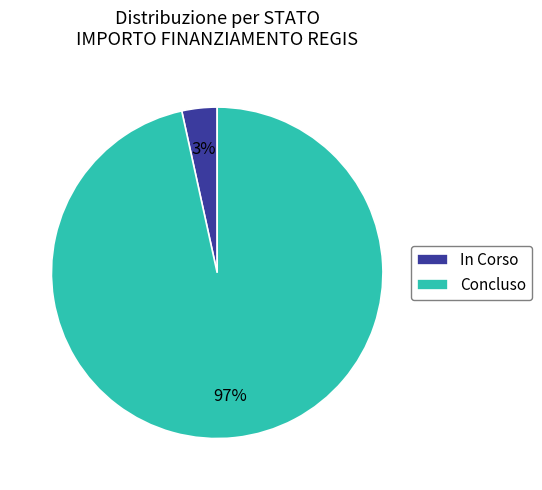

To the nearest percent, what is the combined percentage of In Corso and Concluso?

100%